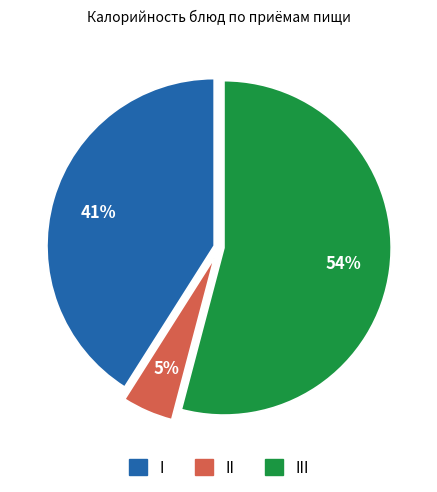

Is there a majority slice in this chart?

Yes